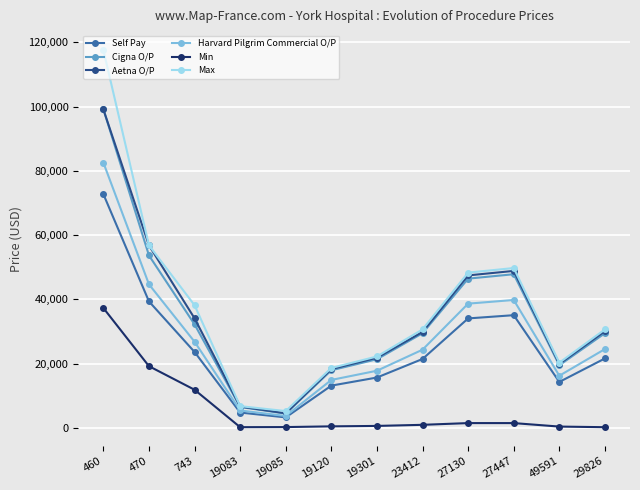

What is the label of the 5th point from the left?

19085